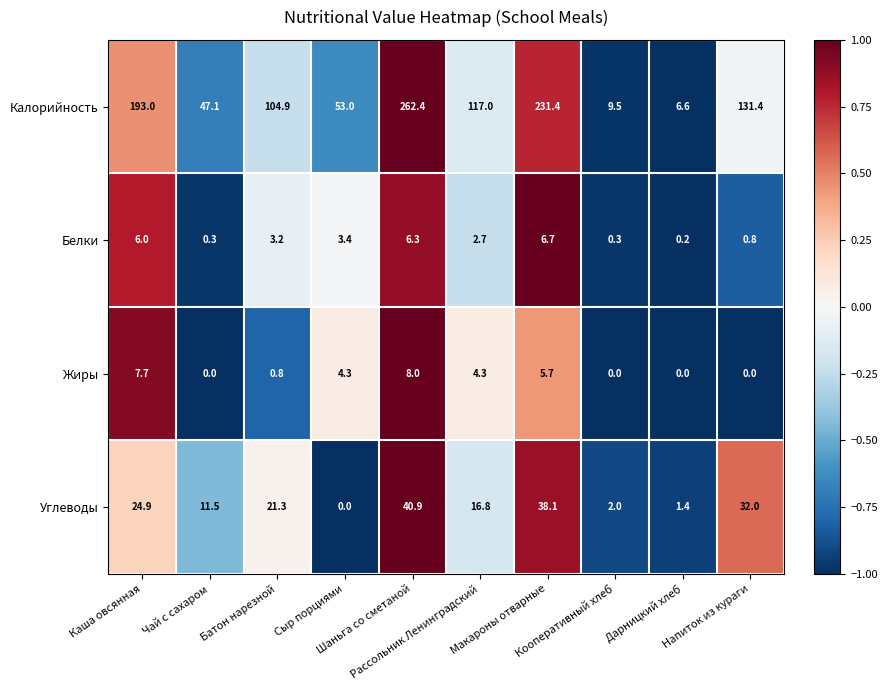

At which category does the chart reach its peak across all series?

Шаньга со сметаной